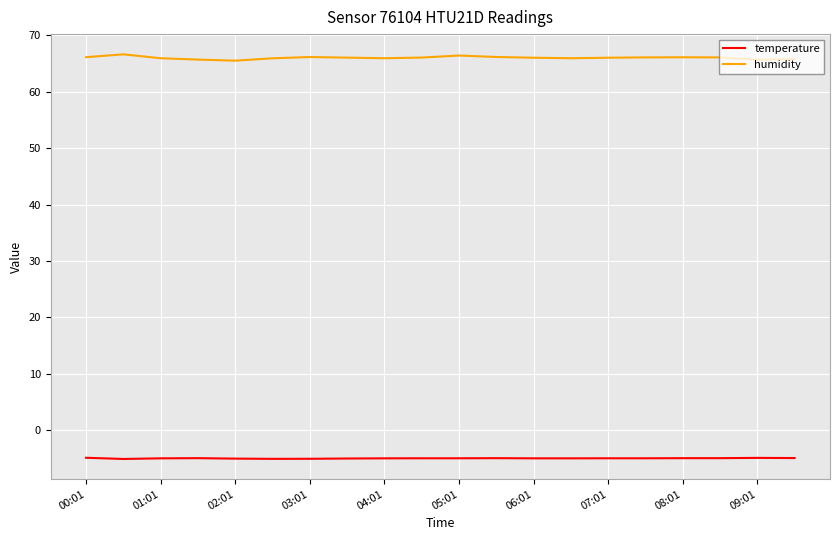

Which series has the largest range (max minus min)?

humidity